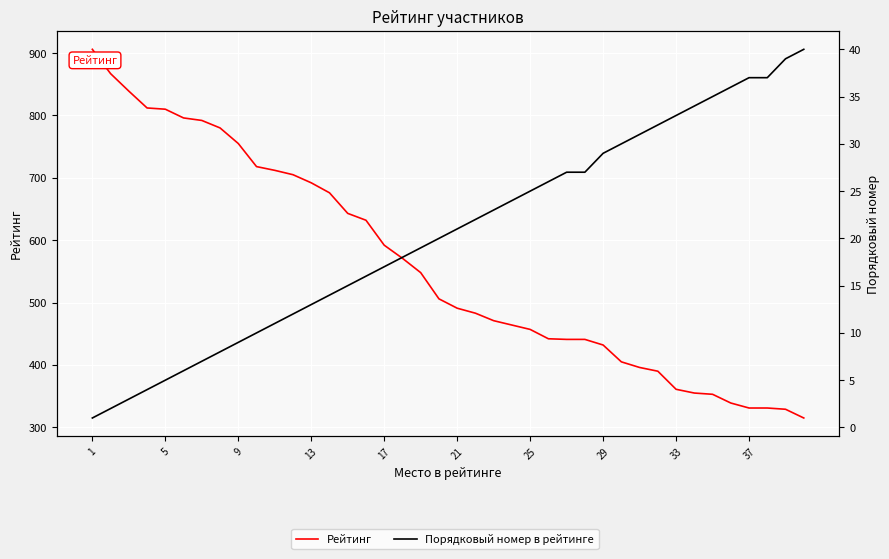

True or false: Порядковый номер в рейтинге has a value of 11 at 10.

True